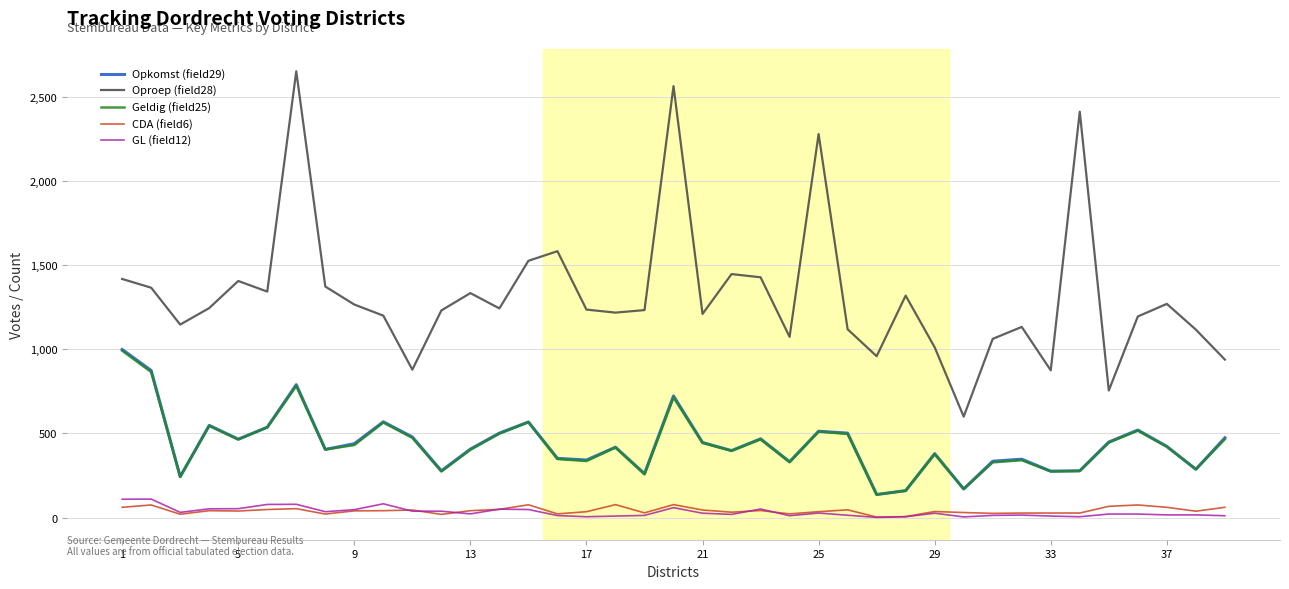

True or false: Oproep (field28) and Geldig (field25) intersect in this chart.

False